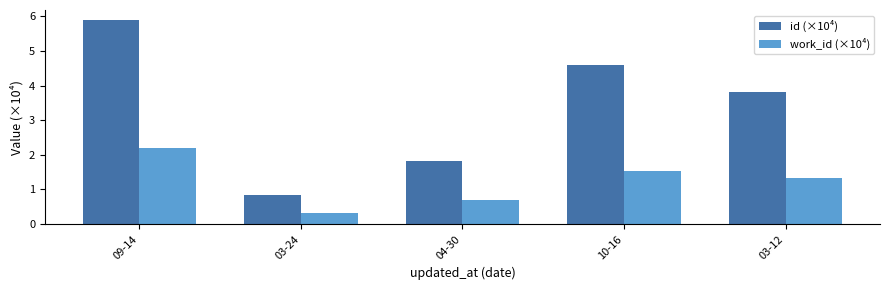

Are the bars grouped side by side (vs. stacked)?

Yes